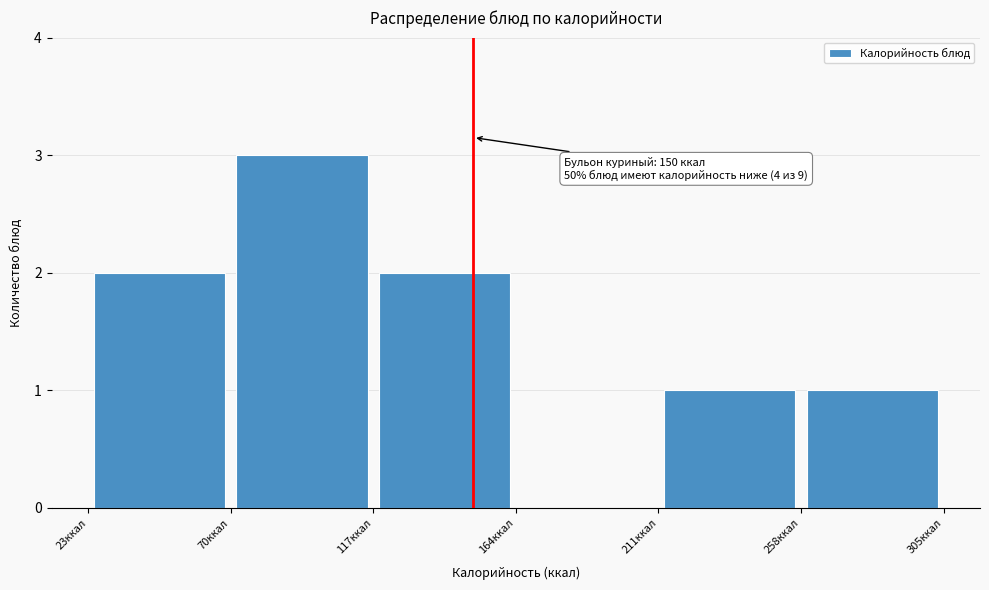

Over which range of the x-axis is the bar tallest?

70 to 117